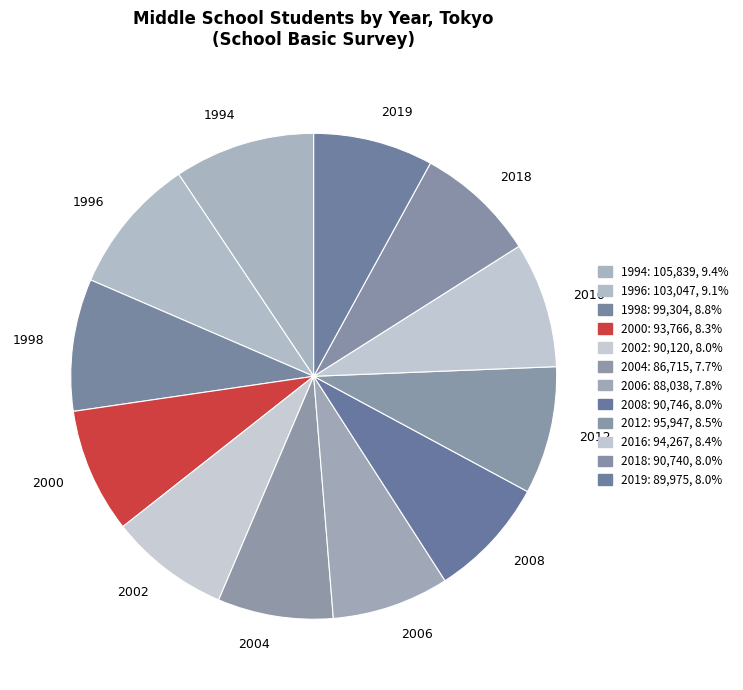

Combined, do 2002 and 2004 account for over 50%?

No